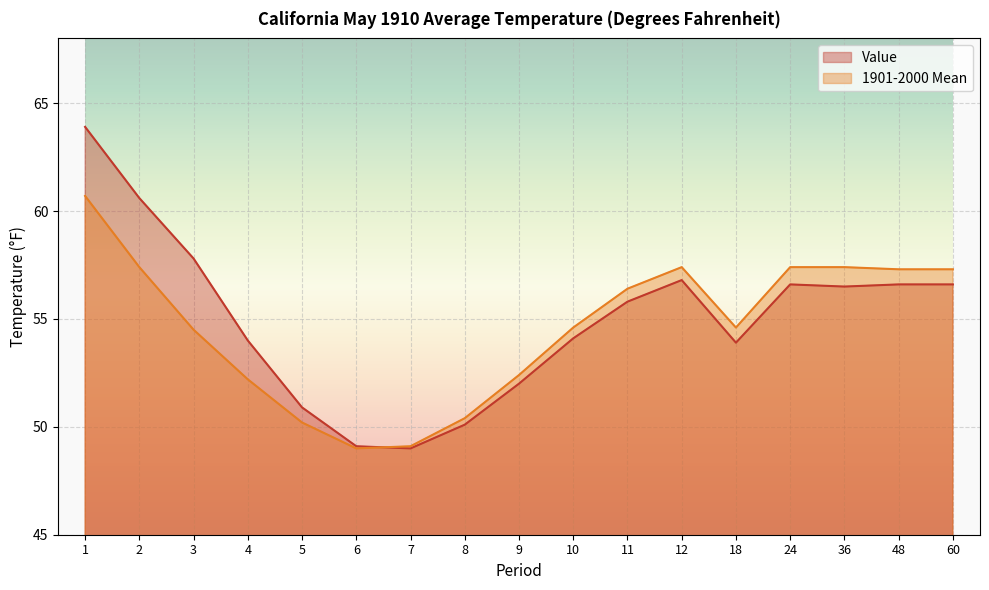

What value does the 1901-2000 Mean series have at 4?

52.2